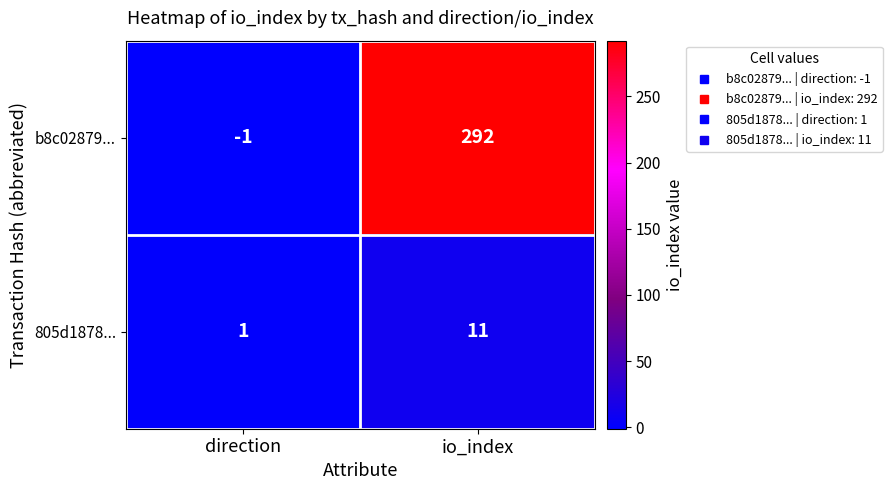

Which series has the widest spread of values?

b8c02879...